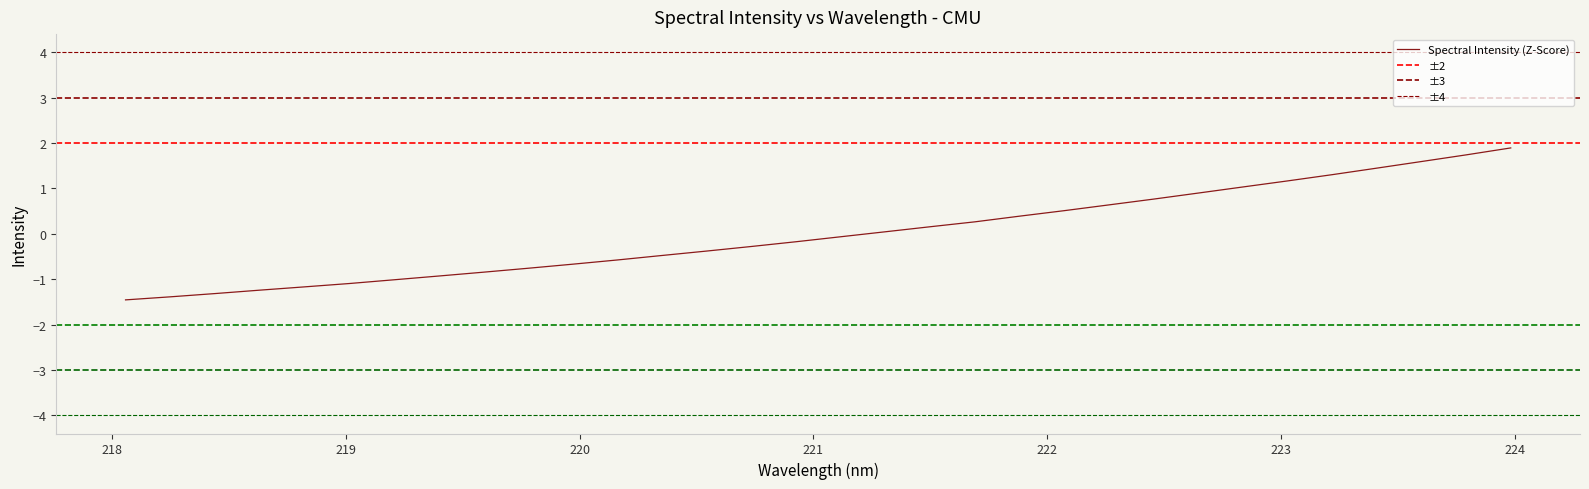

What is the label of the 31st point from the left?

223.7895